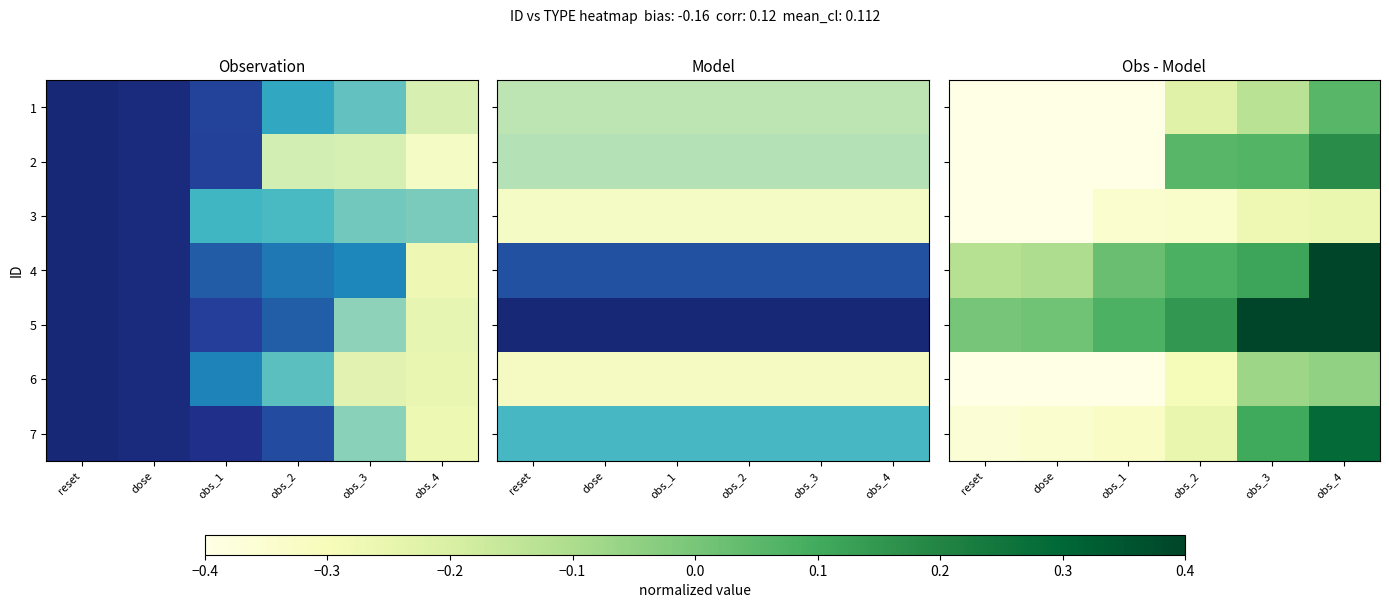

How many values in the 7 series exceed 0?

2